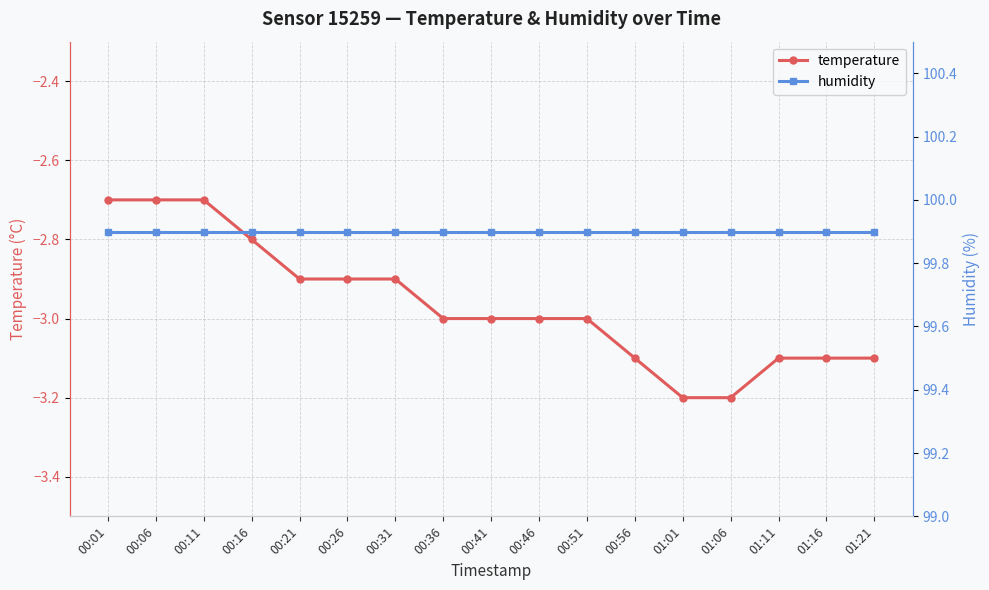

What are all the series names shown in the legend?

temperature, humidity